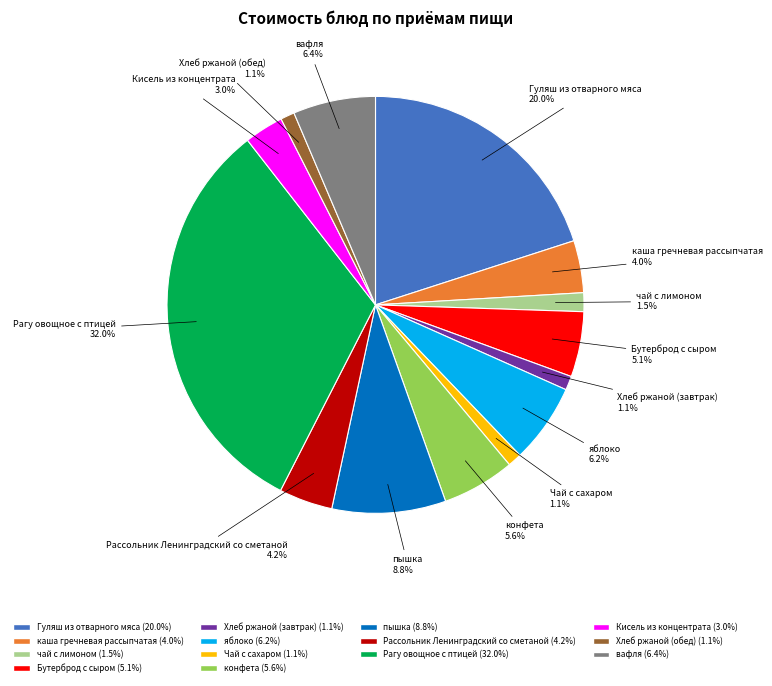

Which slice is the largest?

Рагу овощное с птицей